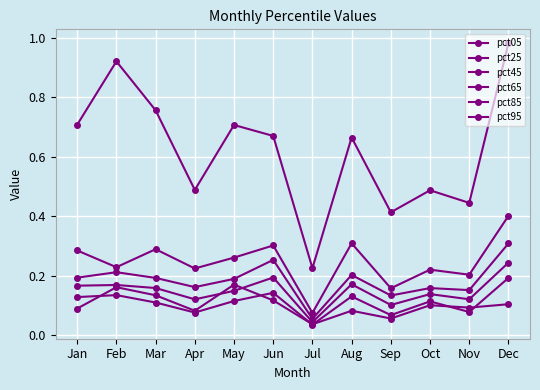

Count the number of categories in the chart.

12